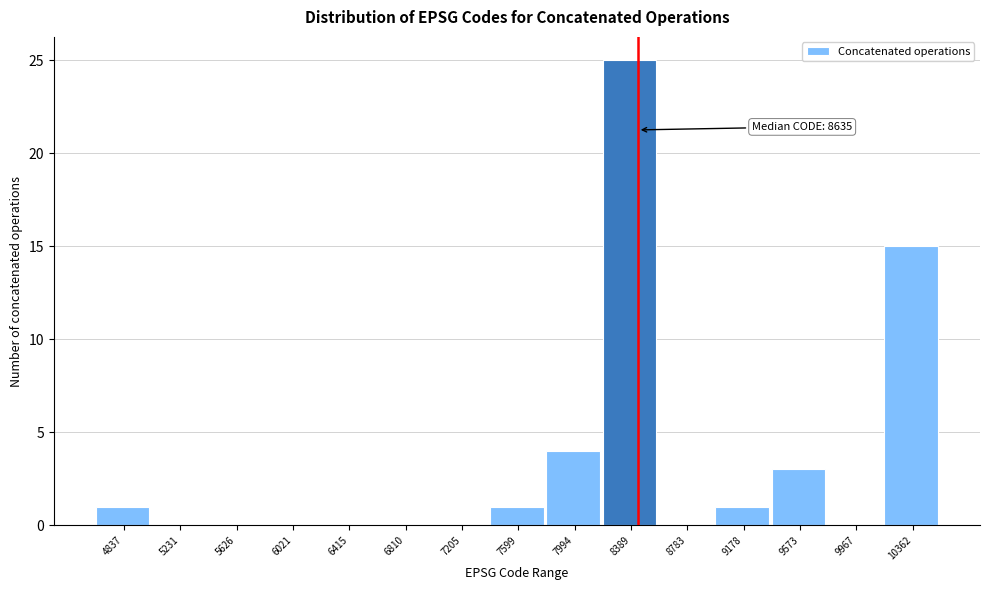

Reading left to right, list all the values displayed in this chart.

4837=1	5231=0	5626=0	6021=0	6415=0	6810=0	7205=0	7599=1	7994=4	8389=25	8783=0	9178=1	9573=3	9967=0	10362=15